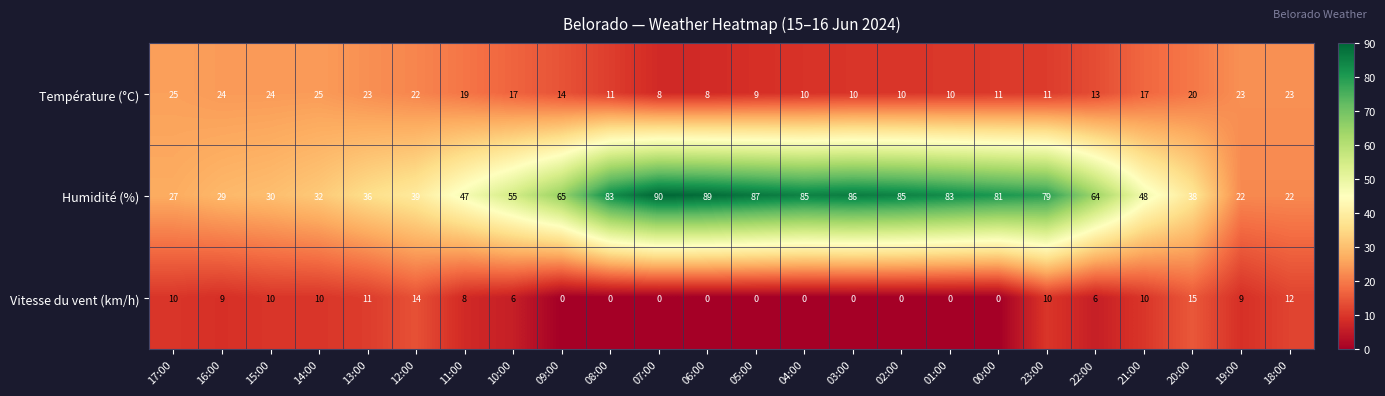

What is the greatest value displayed?

90